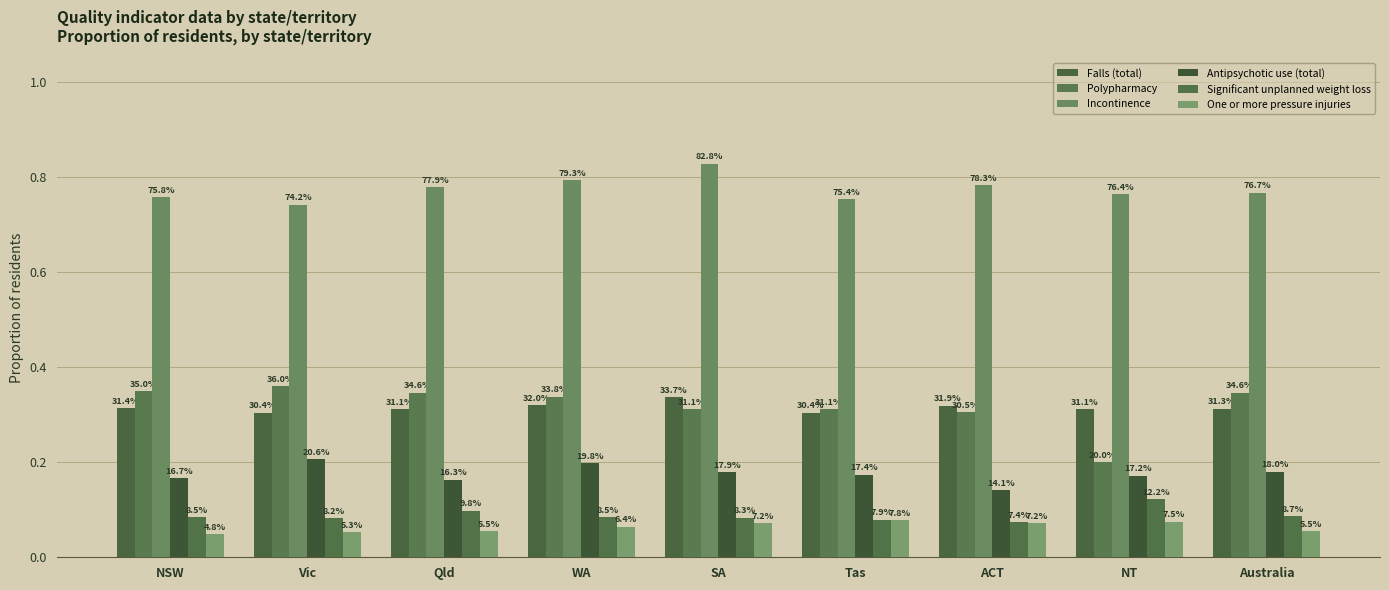

What is the label of the 7th bar from the right?

Qld